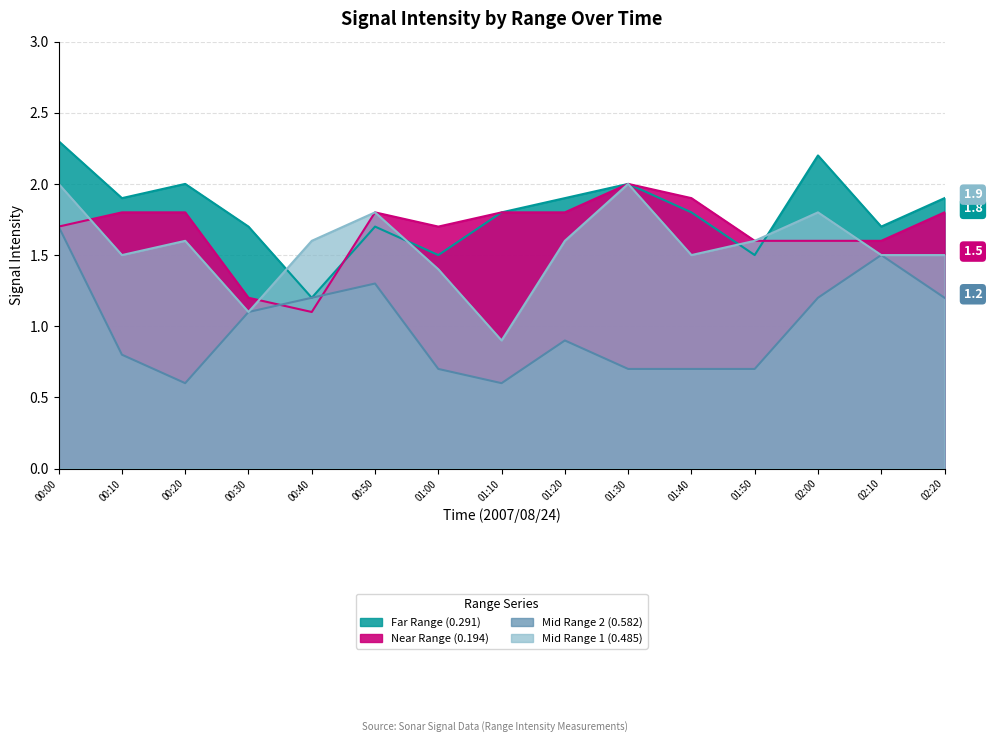

What is the sum of all Far Range (0.291) values?

27.1